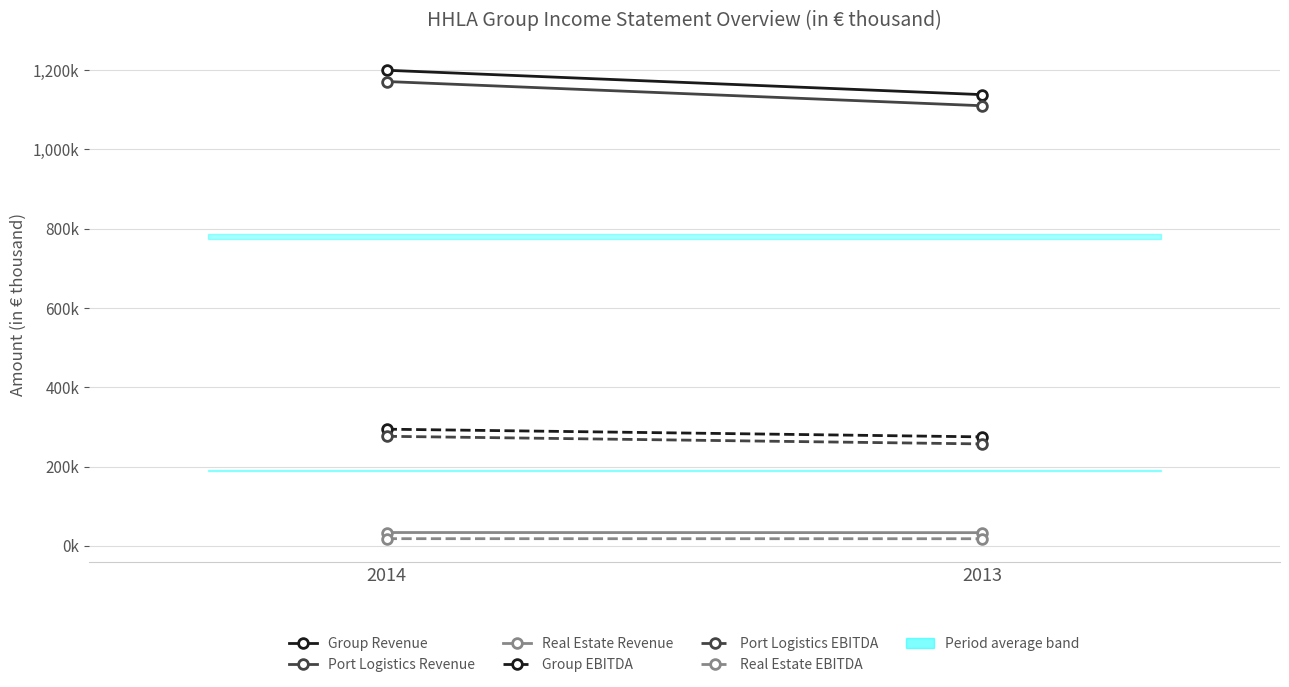

What is the sum of all Group Revenue values?

2337676